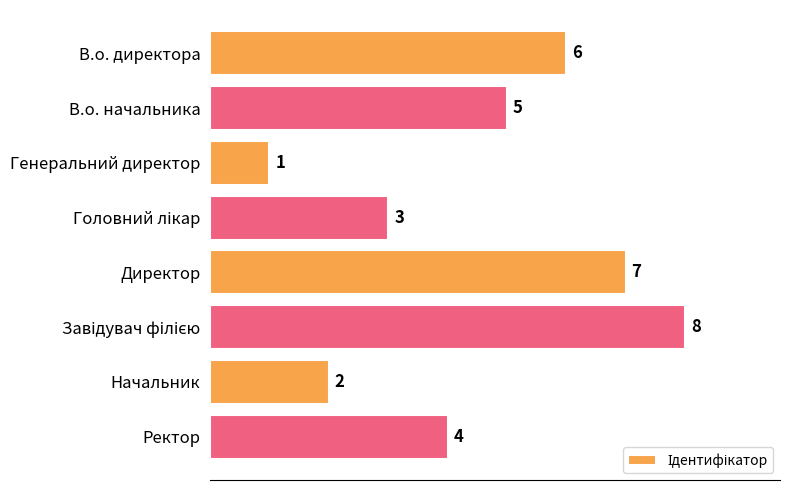

What is the approximate value at Директор?

7